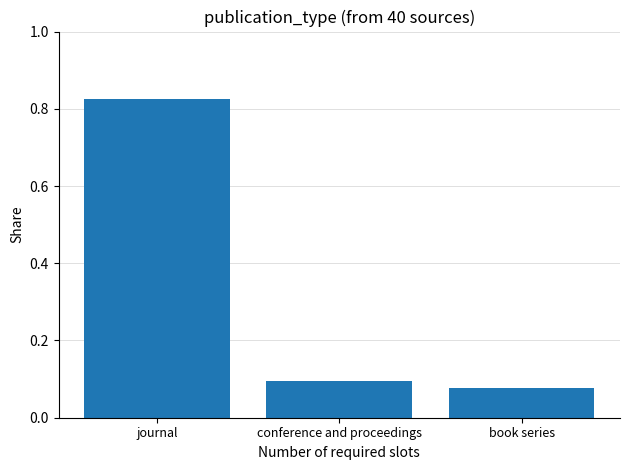

The value at book series is 0.1. True or false?

True